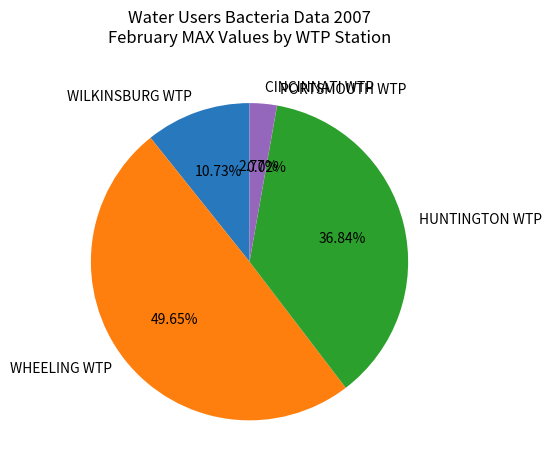

Do HUNTINGTON WTP and WILKINSBURG WTP together represent more than half of the pie?

No